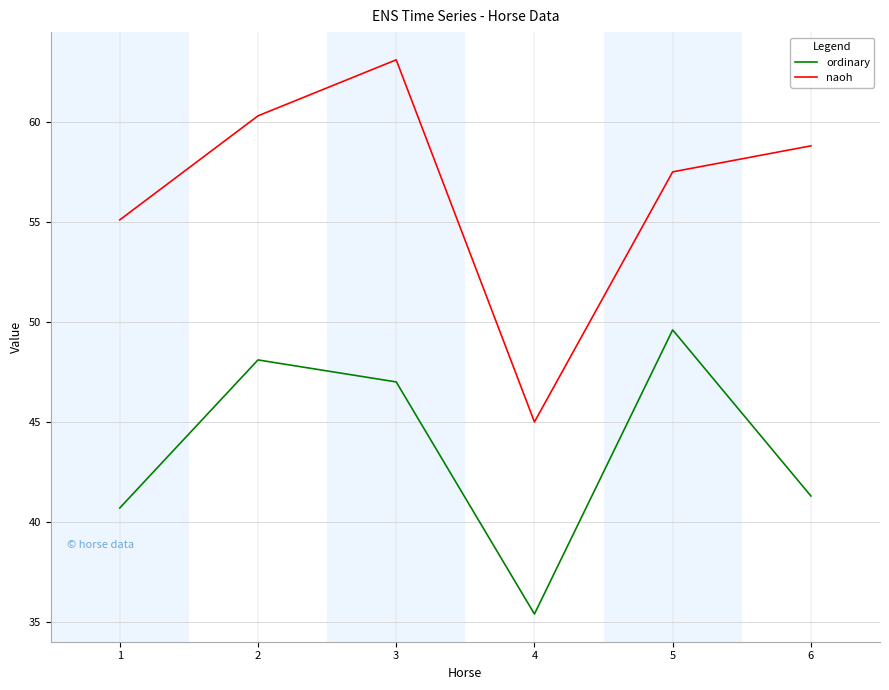

Where does the naoh series first go above 58?

2